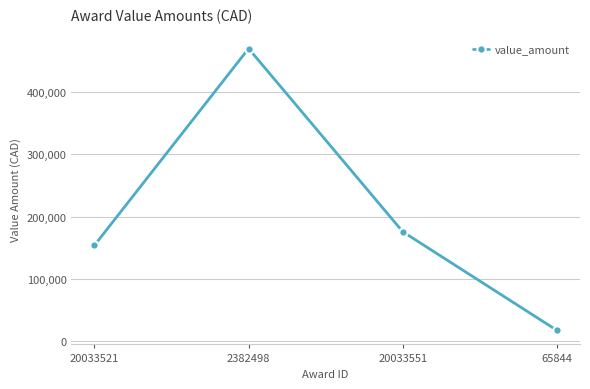

What position from the right is 2382498?

3